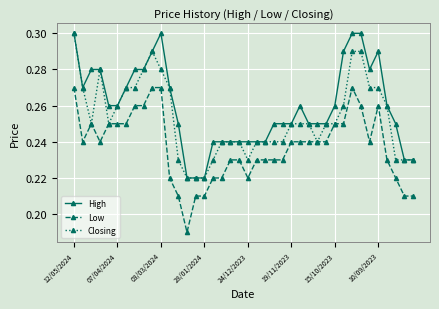

True or false: Low and High intersect in this chart.

False